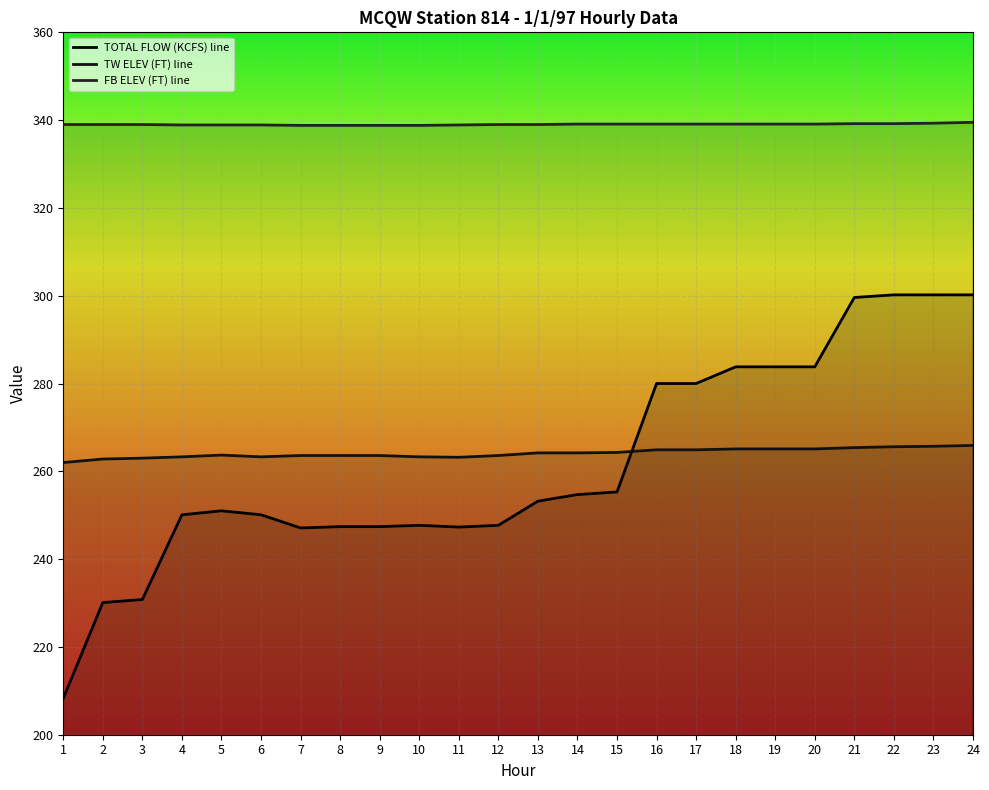

Which category has the lowest value across all series?

1